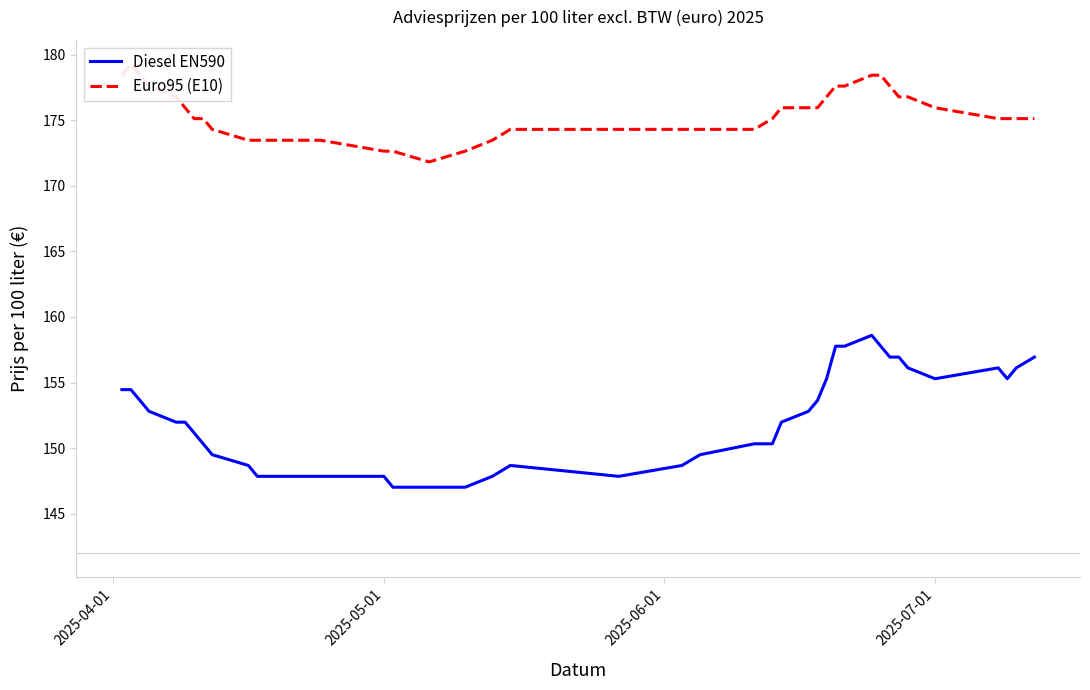

What are all the series names shown in the legend?

Diesel EN590, Euro95 (E10)